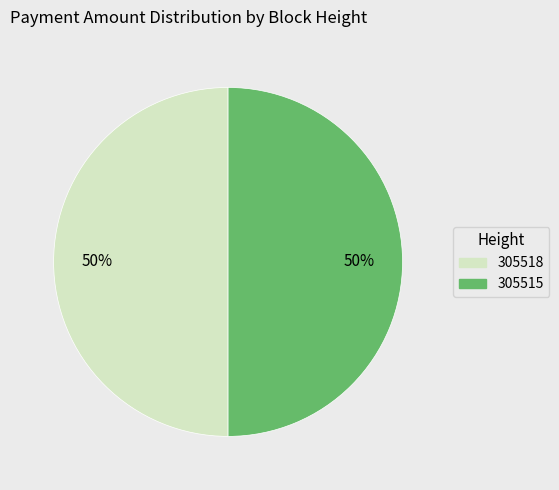

Do 305515 and 305518 together represent more than half of the pie?

Yes